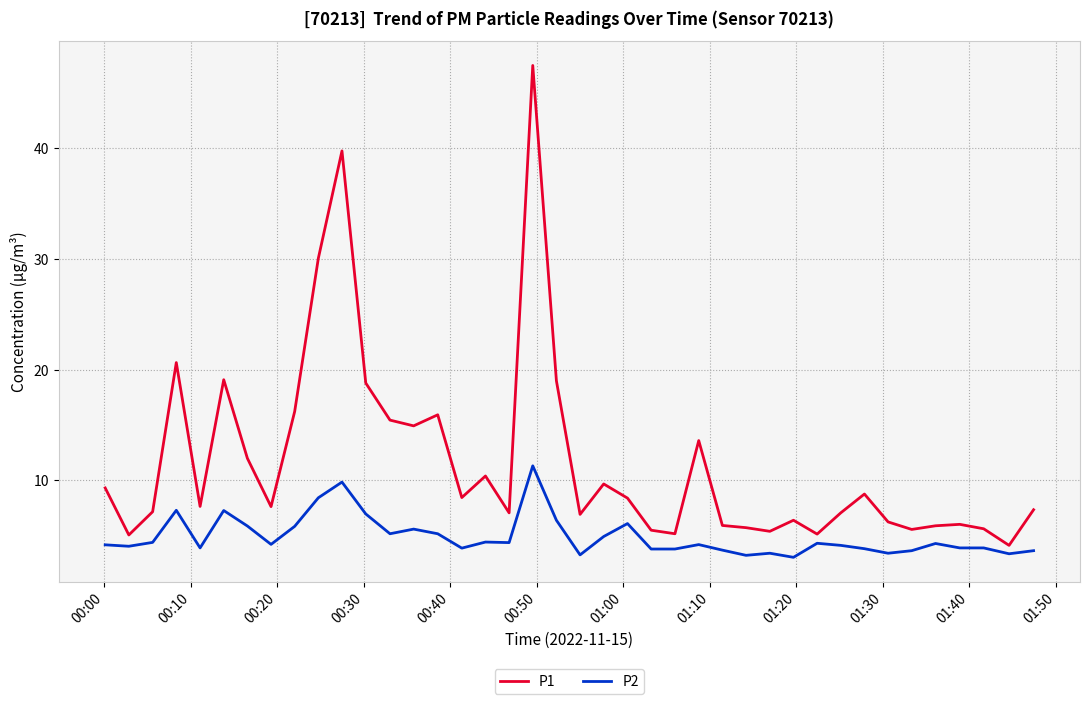

Does the chart have visible grid lines?

Yes